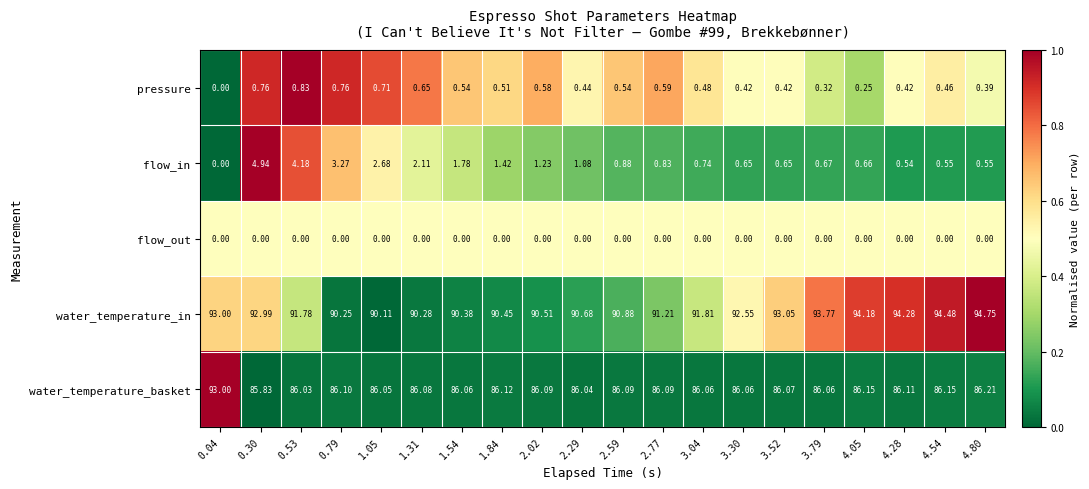

At 1.05, list the series in order from largest to smallest.

water_temperature_in, water_temperature_basket, flow_in, pressure, flow_out